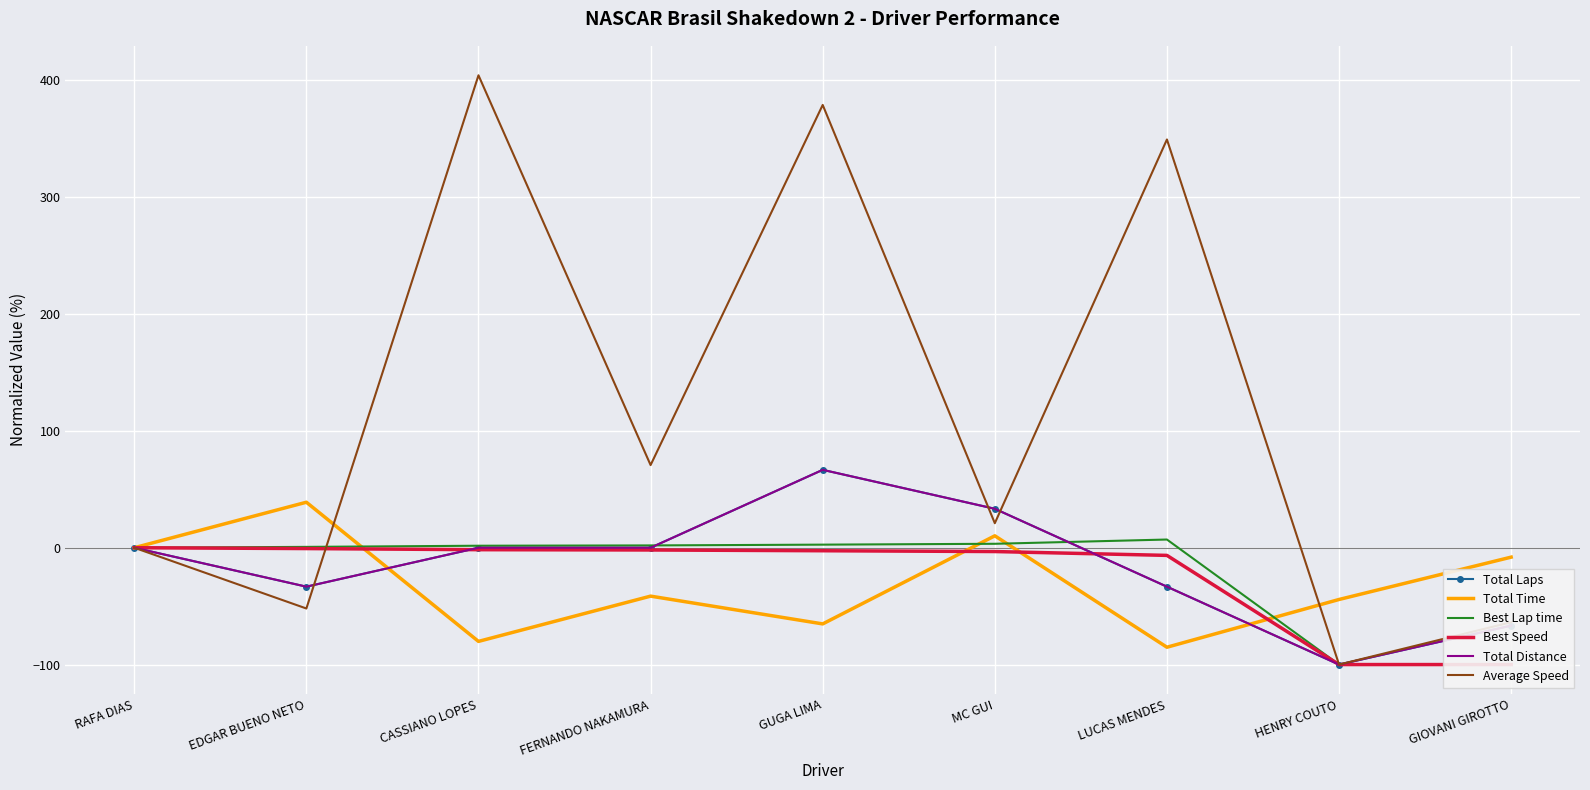

Reading left to right, list all the values displayed in this chart.

Total Laps: 0.0	-33.3	0.0	0.0	66.7	33.3	-33.3	-100.0	-66.7
Total Time: 0.0	38.9	-80.2	-41.4	-65.2	10.2	-85.2	-44.3	-8.1
Best Lap time: 0.0	0.7	1.7	2.0	2.6	3.4	7.0	-100.0	-100.0
Best Speed: 0.0	-0.7	-1.7	-1.9	-2.6	-3.3	-6.6	-100.0	-100.0
Total Distance: 0.0	-33.3	0.0	0.0	66.7	33.3	-33.3	-100.0	-66.7
Average Speed: 0.0	-52.0	404.4	70.7	379.0	21.0	349.4	-100.0	-63.7